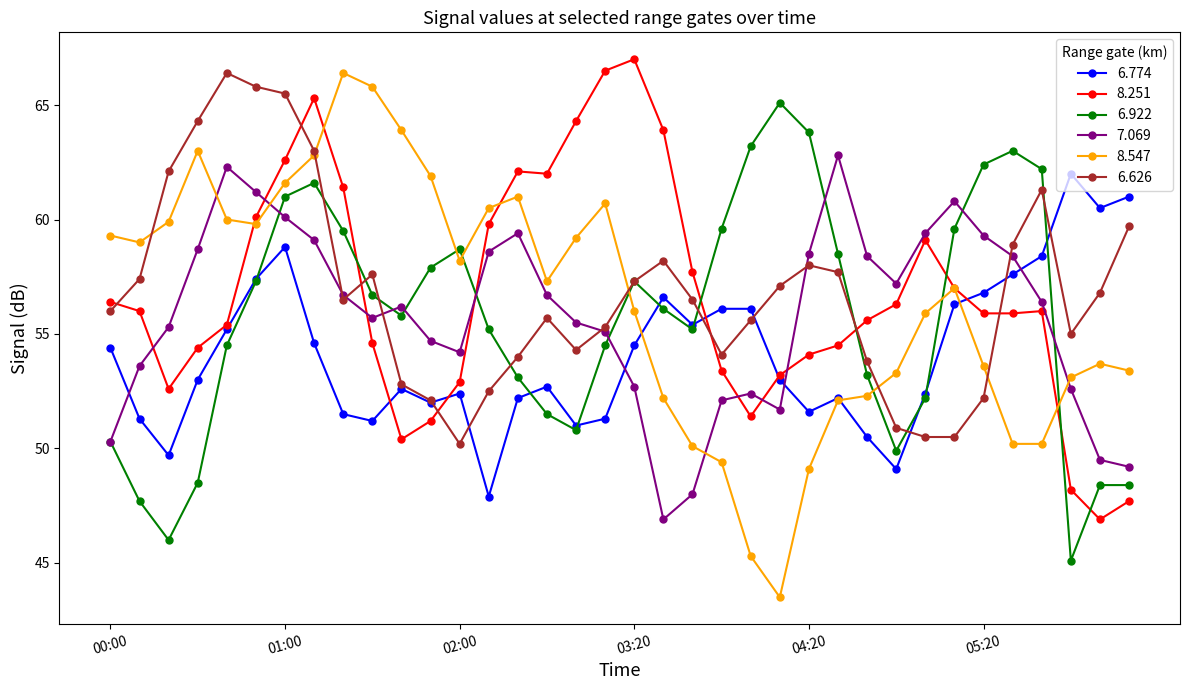

True or false: 7.069 and 8.251 intersect in this chart.

True